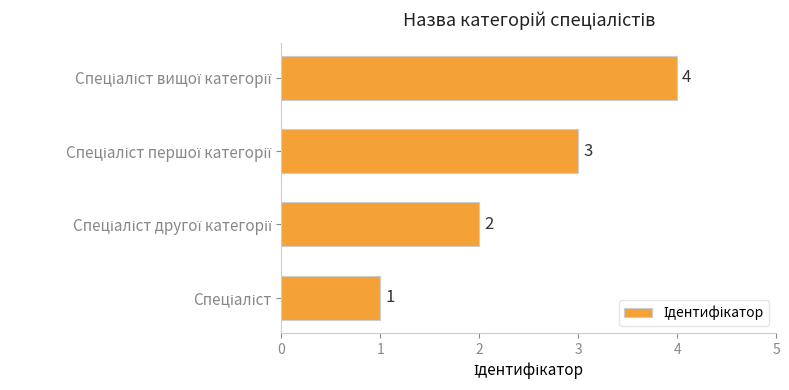

What is the maximum value shown in the chart?

4